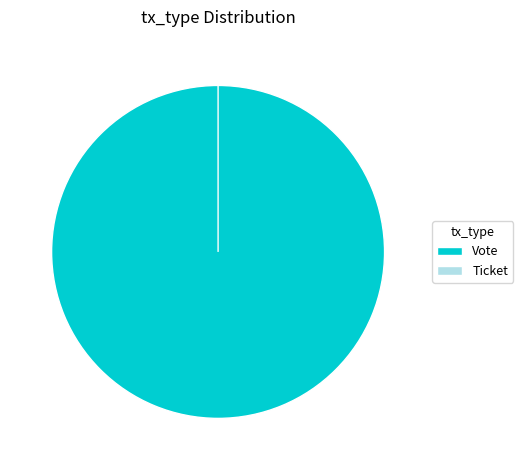

Is it true that Vote is 99% of the pie?

False